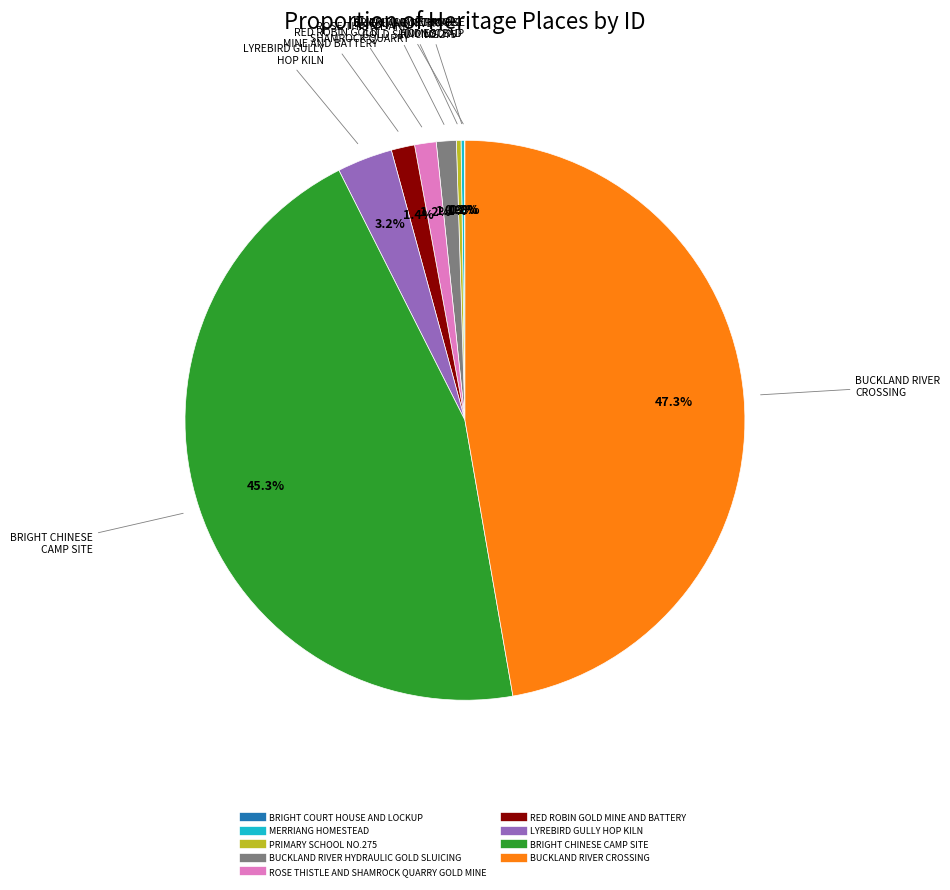

Which slice is the largest?

BUCKLAND RIVER CROSSING